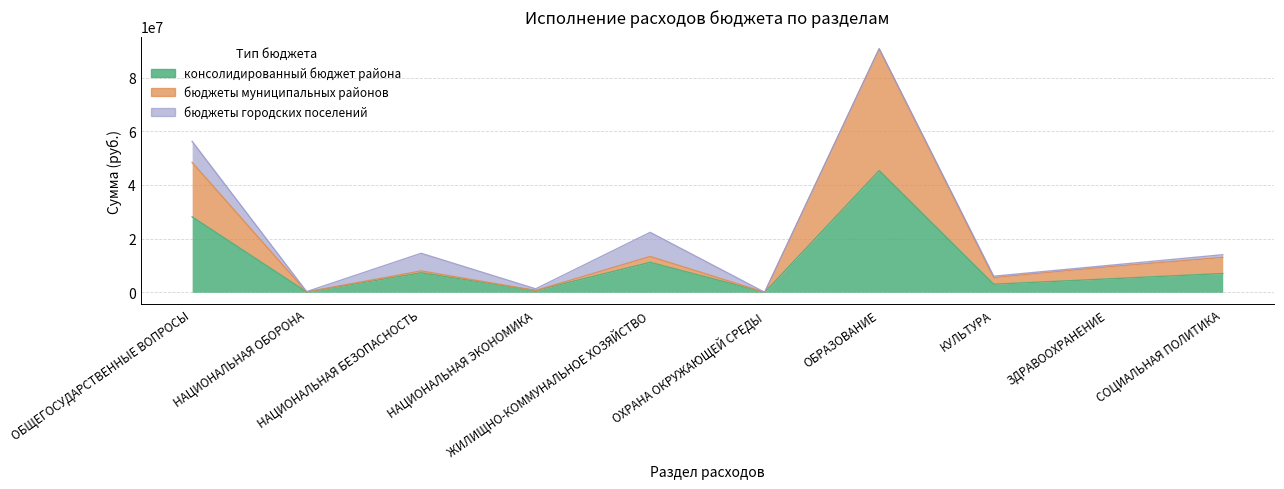

Rank the categories by консолидированный бюджет района value from highest to lowest.

ОБРАЗОВАНИЕ, ОБЩЕГОСУДАРСТВЕННЫЕ ВОПРОСЫ, ЖИЛИЩНО-КОММУНАЛЬНОЕ ХОЗЯЙСТВО, НАЦИОНАЛЬНАЯ БЕЗОПАСНОСТЬ, СОЦИАЛЬНАЯ ПОЛИТИКА, ЗДРАВООХРАНЕНИЕ, КУЛЬТУРА, НАЦИОНАЛЬНАЯ ЭКОНОМИКА, НАЦИОНАЛЬНАЯ ОБОРОНА, ОХРАНА ОКРУЖАЮЩЕЙ СРЕДЫ